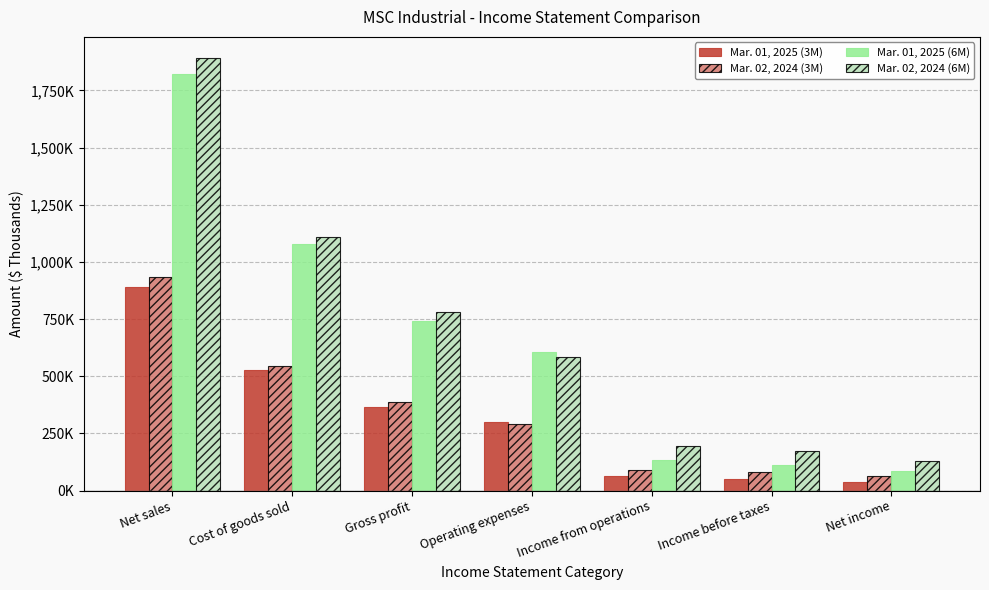

Rank the categories by Mar. 01, 2025 (6M) value from lowest to highest.

Net income, Income before taxes, Income from operations, Operating expenses, Gross profit, Cost of goods sold, Net sales